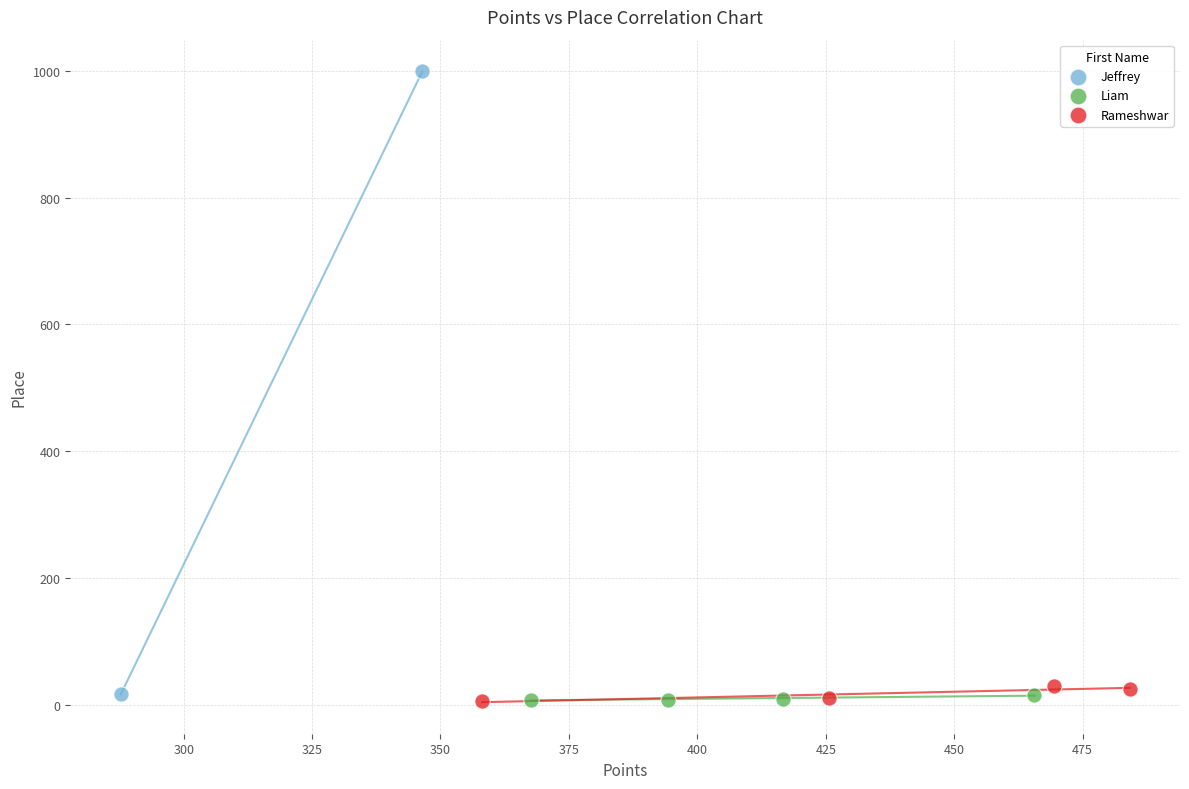

Which series reaches the maximum Y coordinate?

Jeffrey